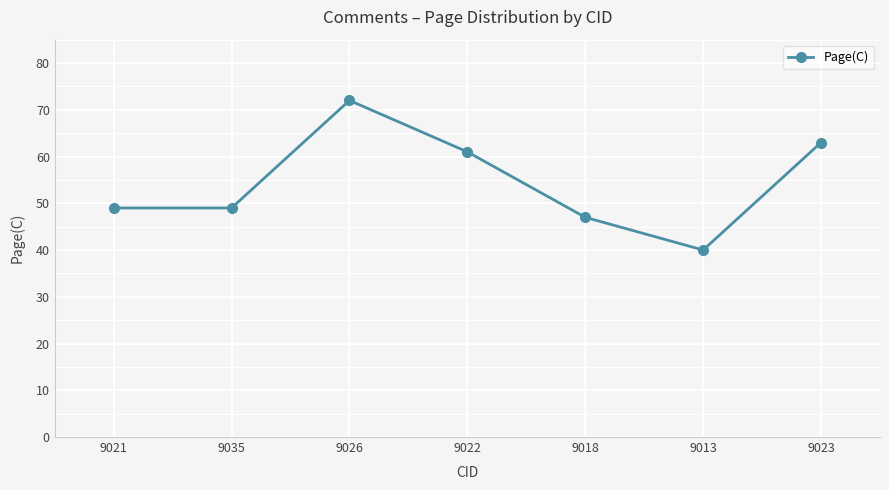

What is the difference between the values at 9018 and 9035?

2